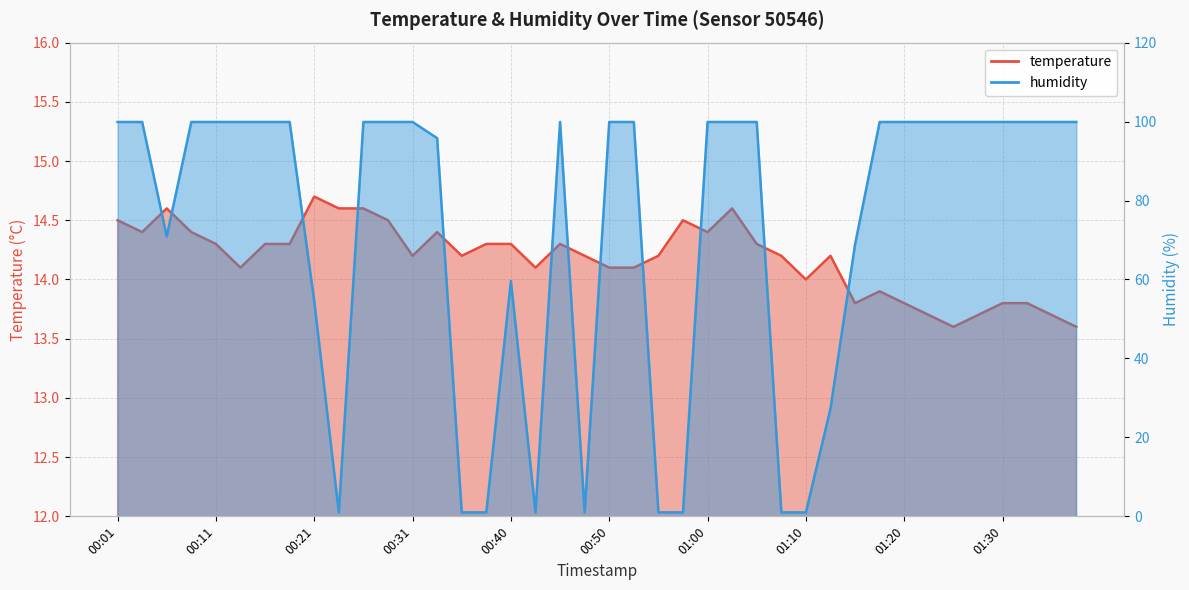

At which label does humidity reach its minimum?

00:23